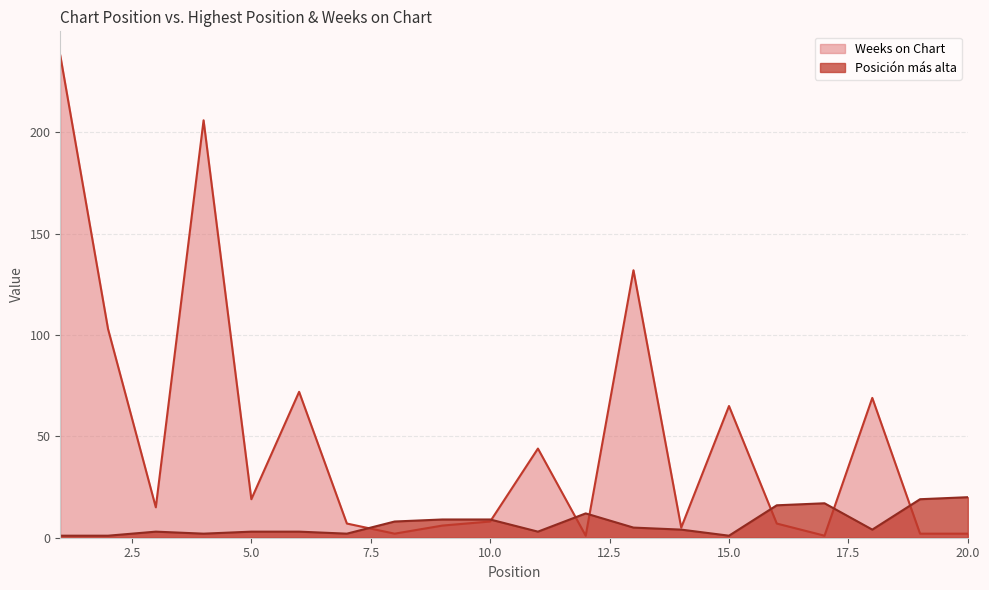

What is the greatest value displayed?

238